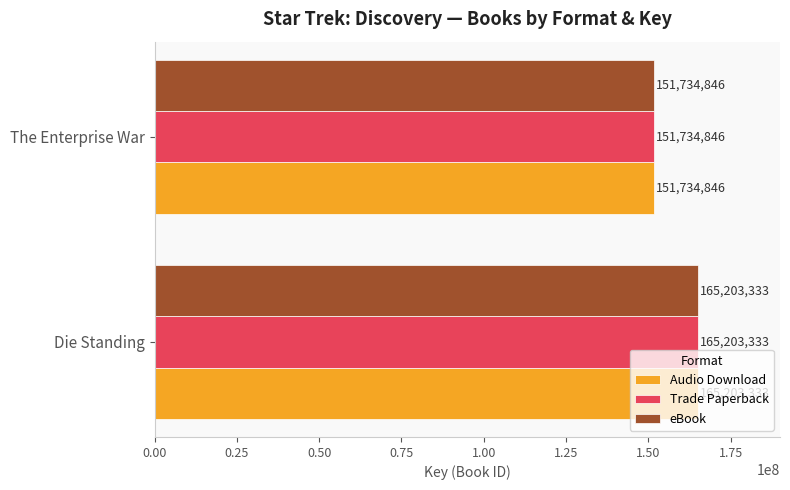

At which category is the sum across all series the highest?

Die Standing